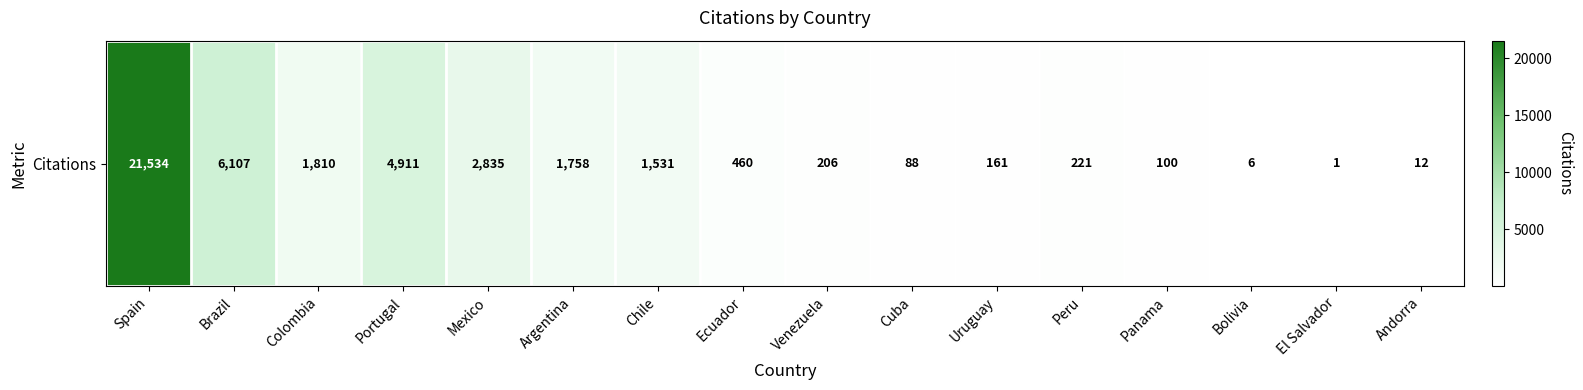

Reading left to right, what are all the values shown in this chart?

Spain=21534	Brazil=6107	Colombia=1810	Portugal=4911	Mexico=2835	Argentina=1758	Chile=1531	Ecuador=460	Venezuela=206	Cuba=88	Uruguay=161	Peru=221	Panama=100	Bolivia=6	El Salvador=1	Andorra=12